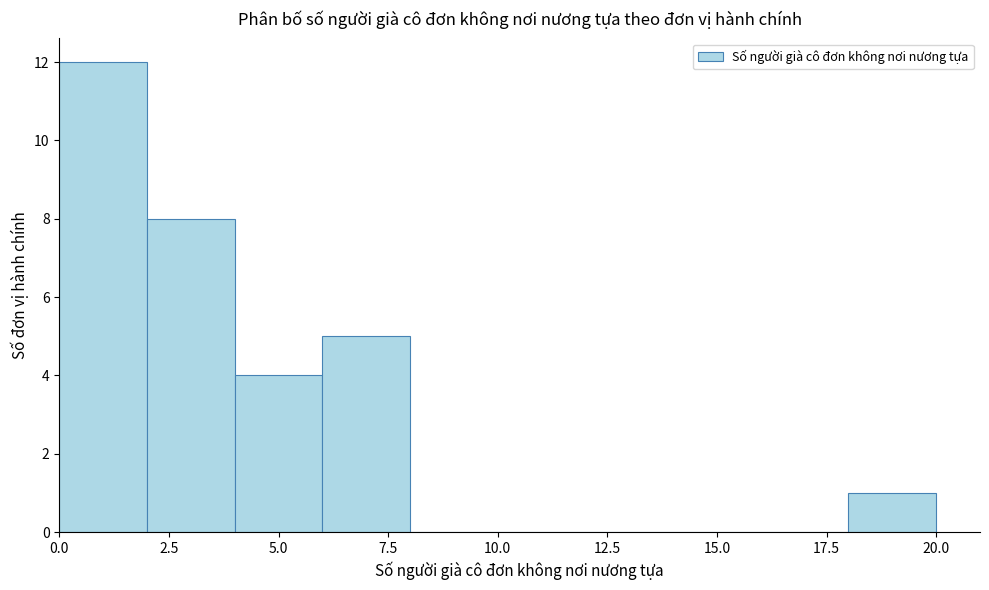

Reading left to right, transcribe this chart: for each bar, give the range it covers on the x-axis and its height. The values are not printed on the chart, so give them approximately, as read against the axis.

0 to 2: 12
2 to 4: 8
4 to 6: 4
6 to 8: 5
8 to 10: 0
10 to 12: 0
12 to 14: 0
14 to 16: 0
16 to 18: 0
18 to 20: 1